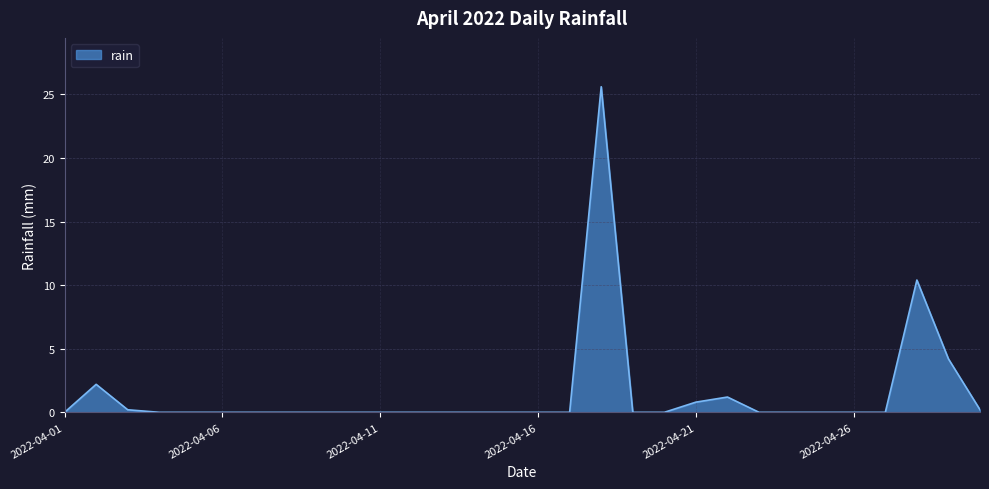

What is the maximum value shown in the chart?

25.6